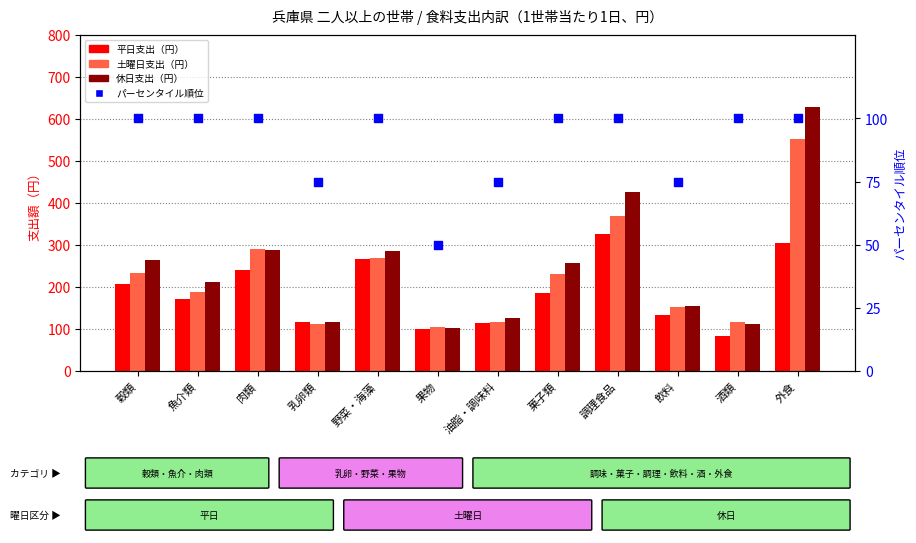

Is the value of 平日支出 at 調理食品 greater than the value of パーセンタイル順位 at 穀類?

Yes